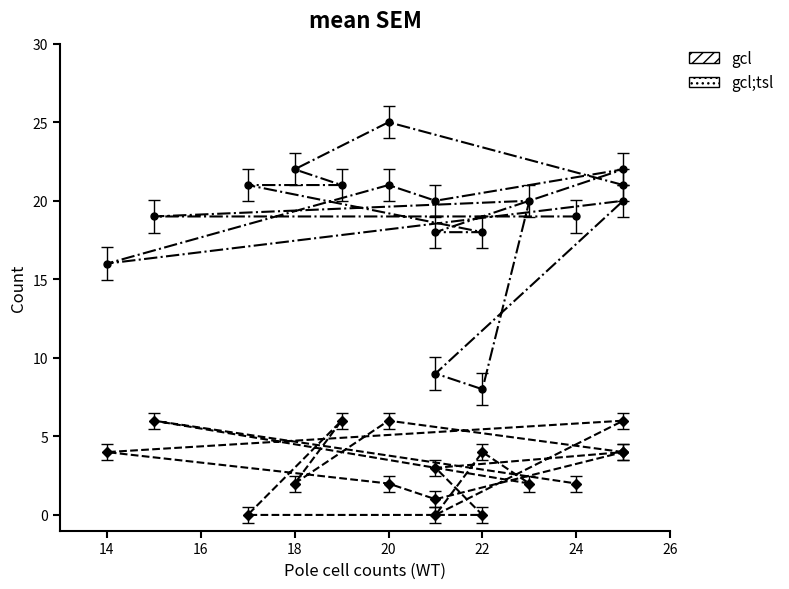

At which category does gcl reach its first local peak?

20